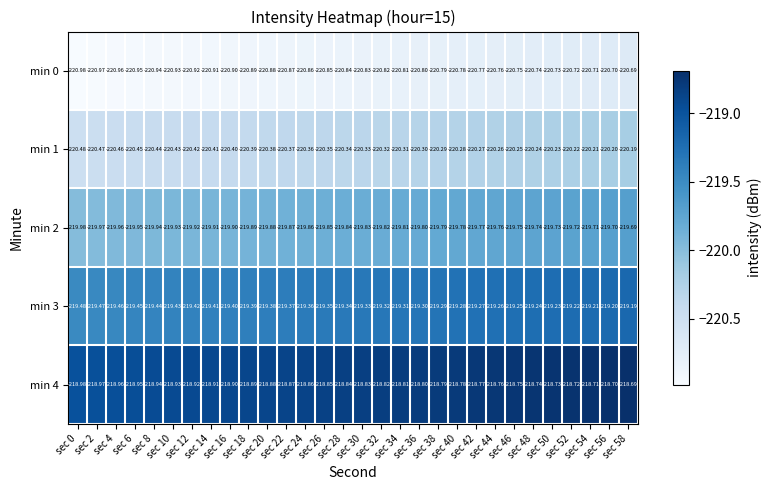

Is the value of min 2 at sec 42 greater than the value of min 1 at sec 46?

Yes